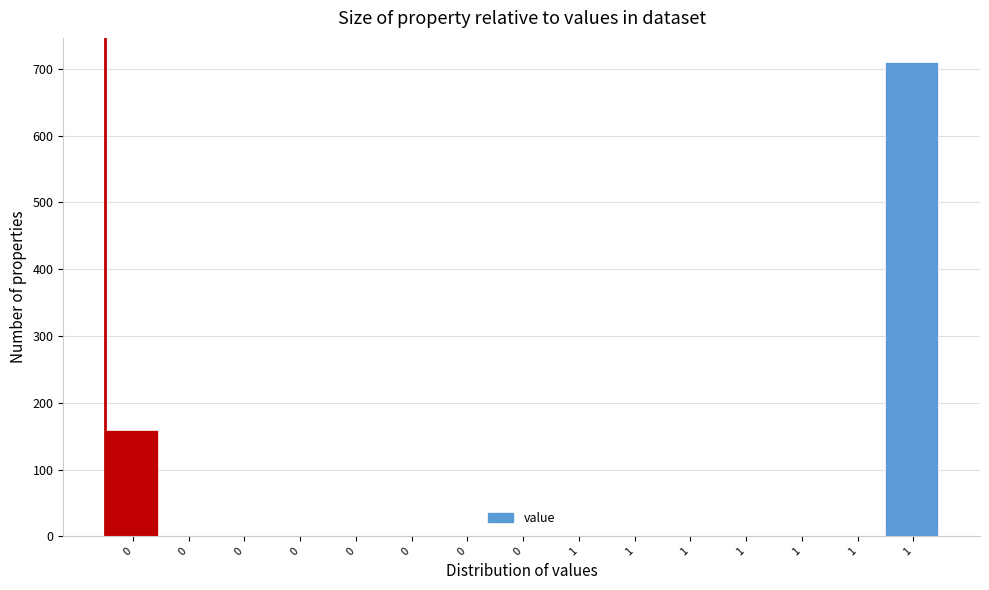

How many series are shown in this chart?

1